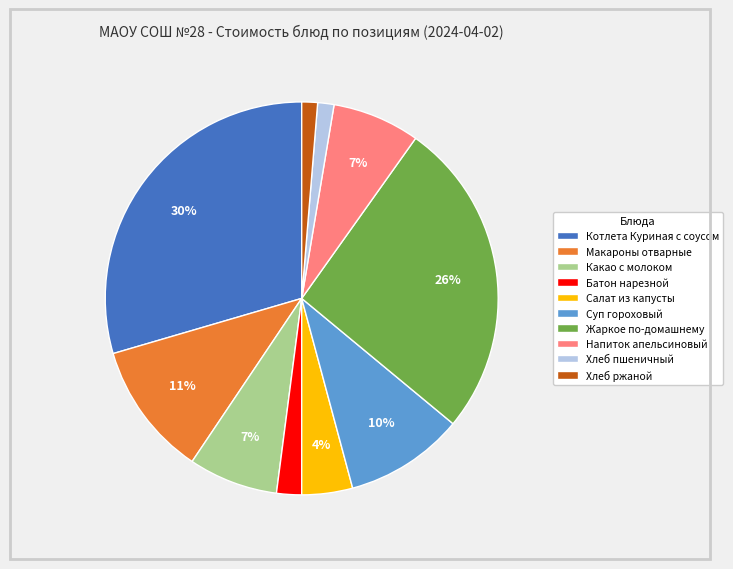

Which has a higher value, Хлеб ржаной or Макароны отварные?

Макароны отварные